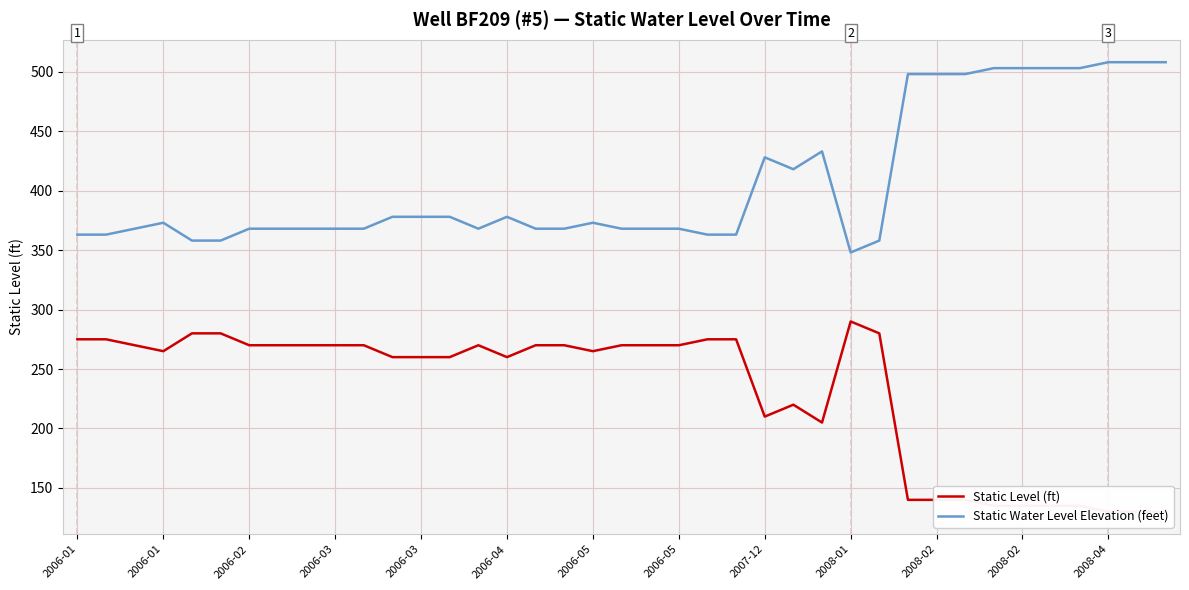

What is the maximum value for Static Level (ft)?

290